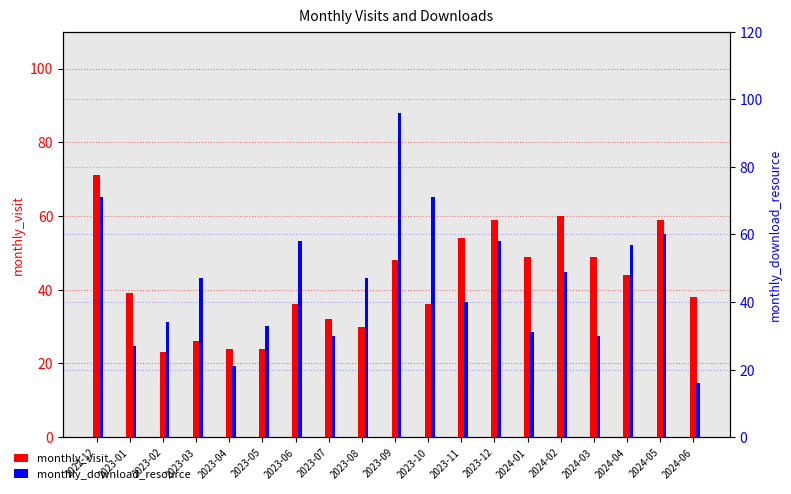

Rank the series by their average value, from lowest to highest.

monthly_visit, monthly_download_resource